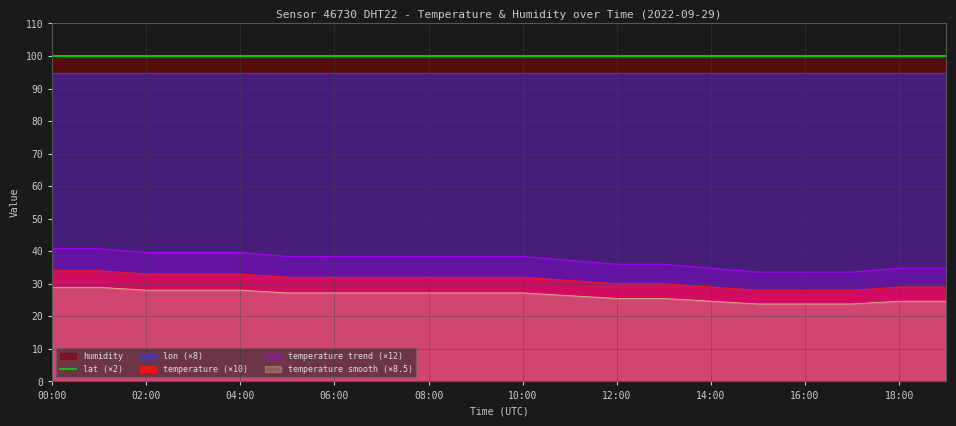

Where is temperature nearest to the value 3?

12:00